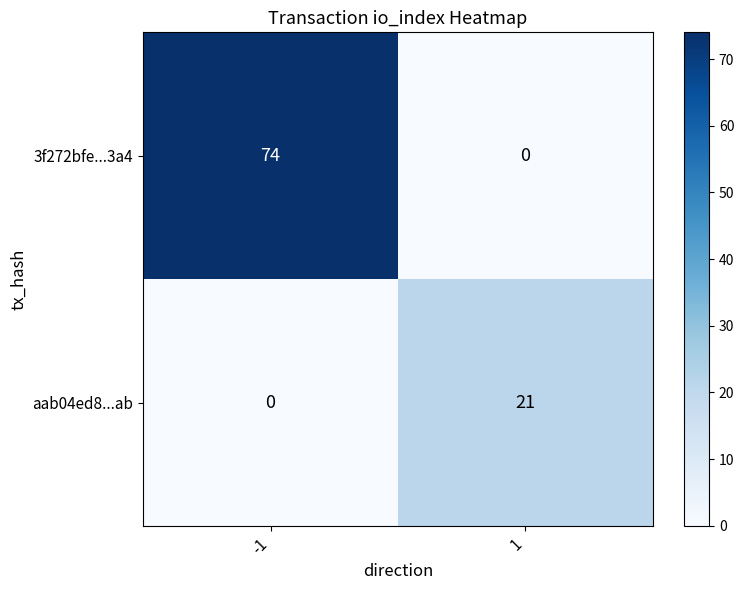

What is the total value across all series at 1?

21